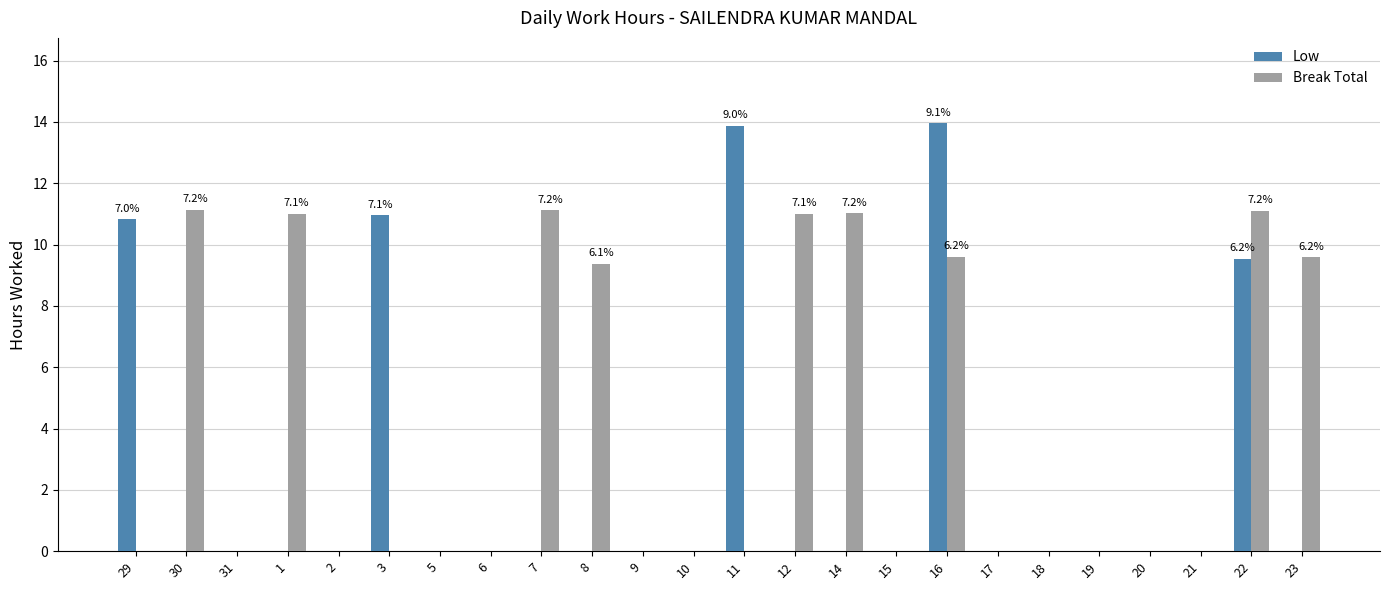

Where is Low nearest to the value 6?

22